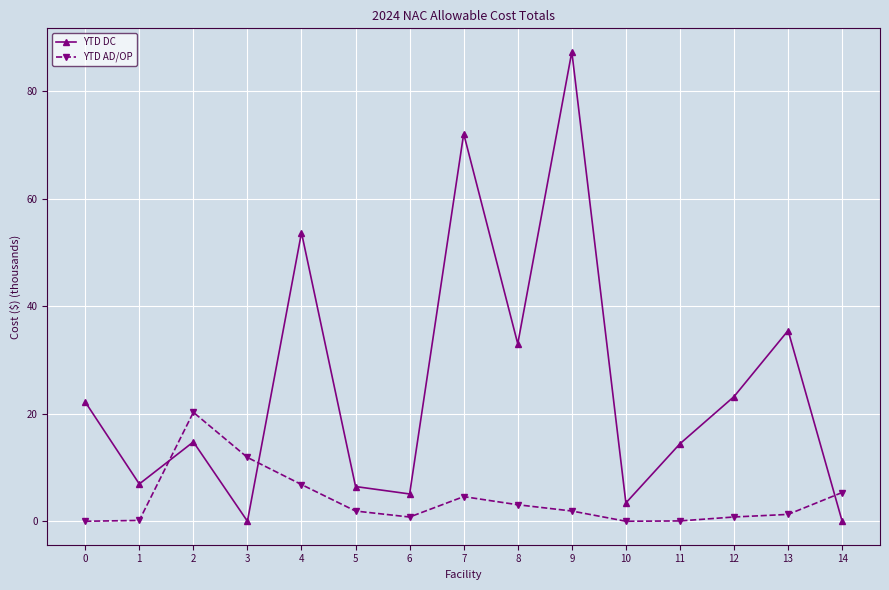

Which series has the largest total across all categories?

YTD DC